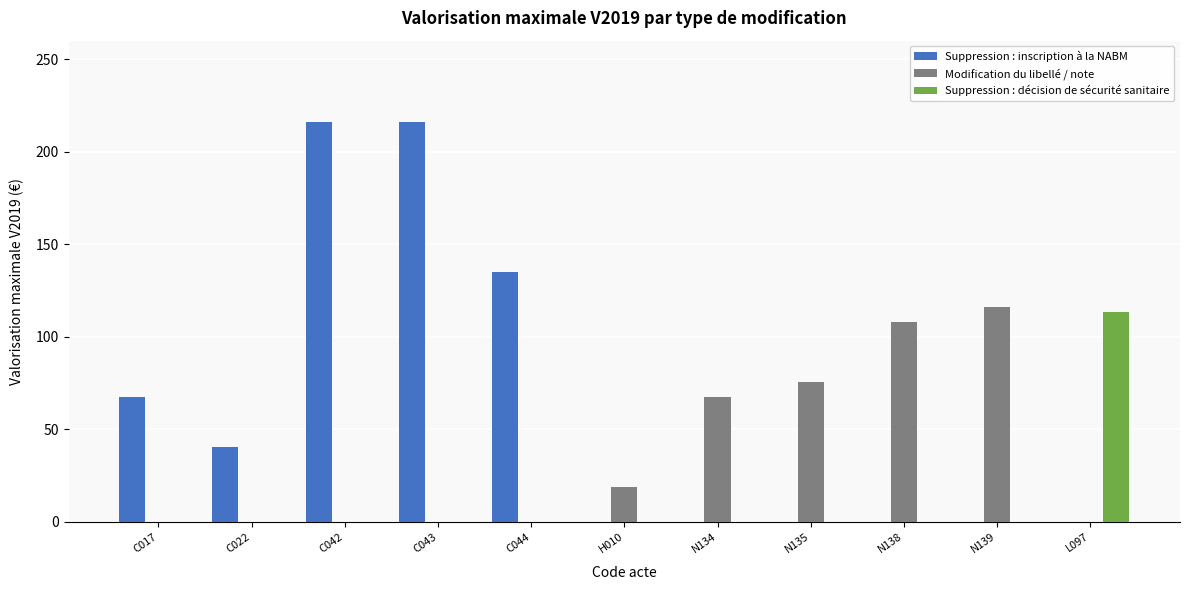

Does the chart contain stacked bars?

No